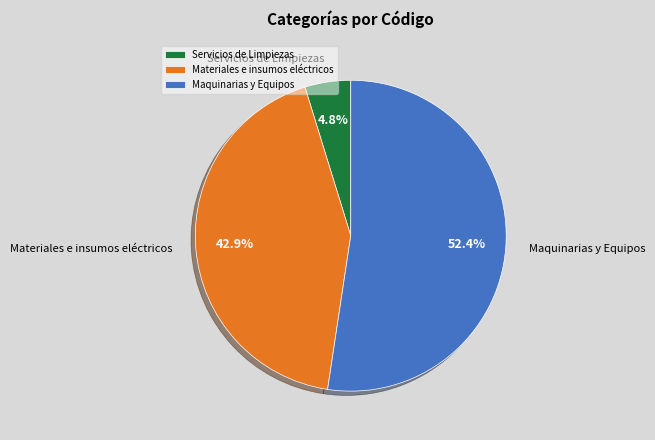

What is the smallest slice in the pie chart?

Servicios de Limpiezas